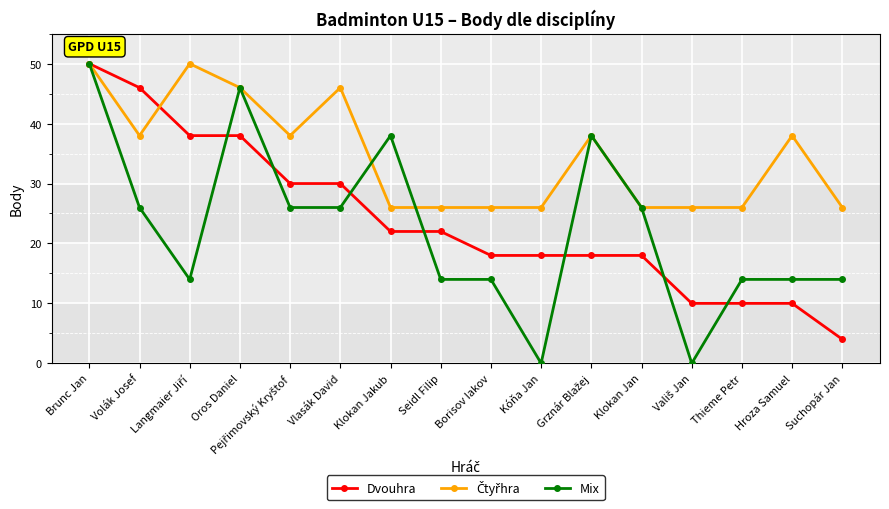

True or false: Mix has a value of 31 at Kóňa Jan.

False